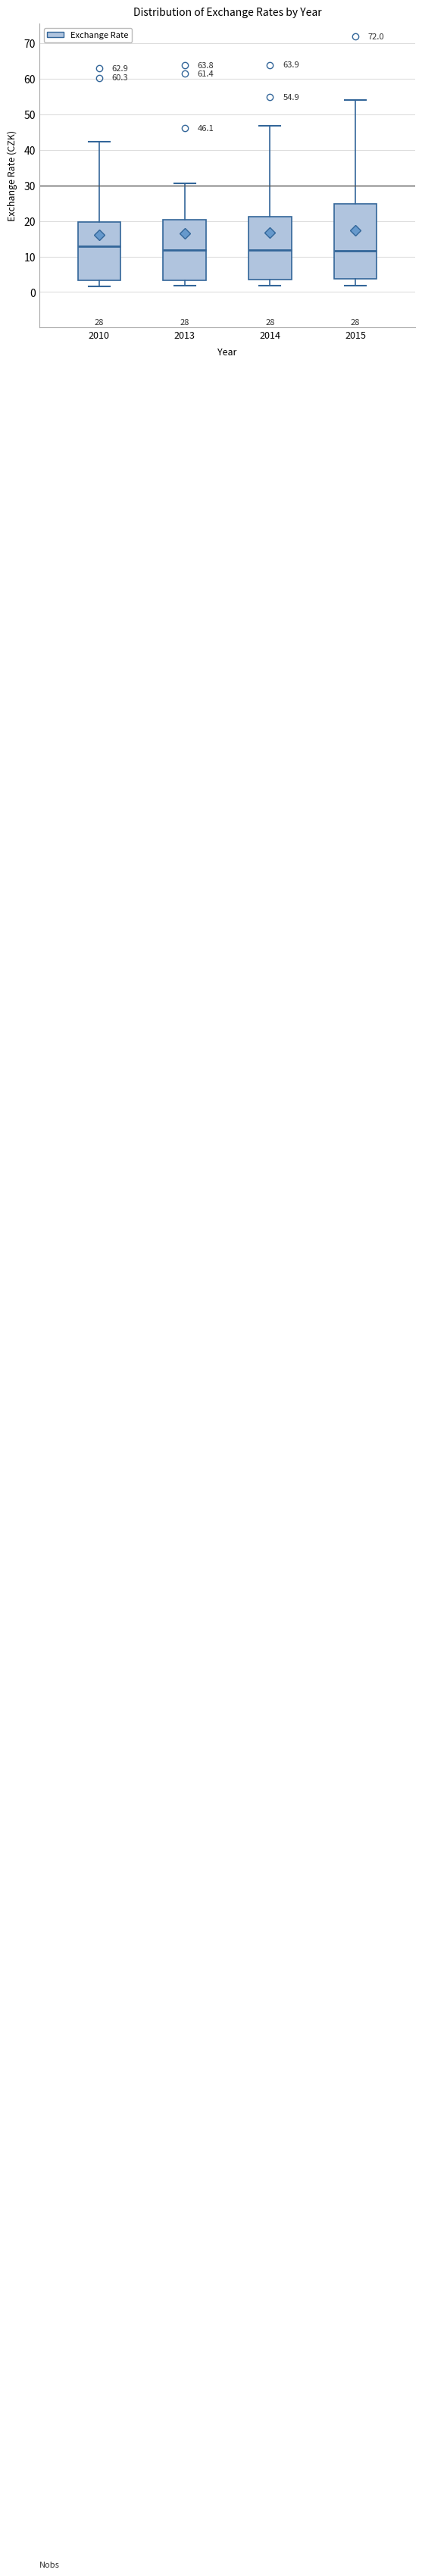

Comparing the boxes themselves (not the whiskers), which one is the tallest?

2015